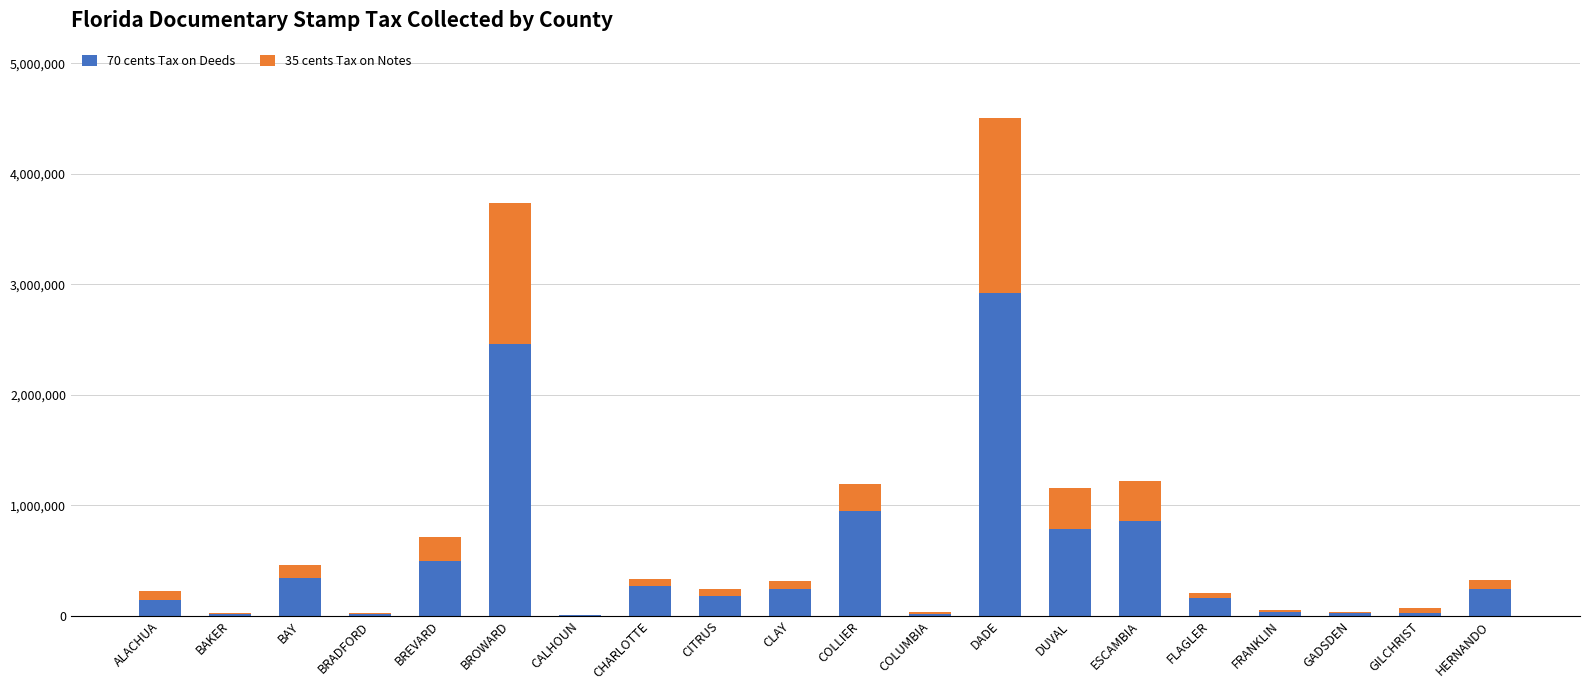

At which category is the sum across all series the highest?

DADE